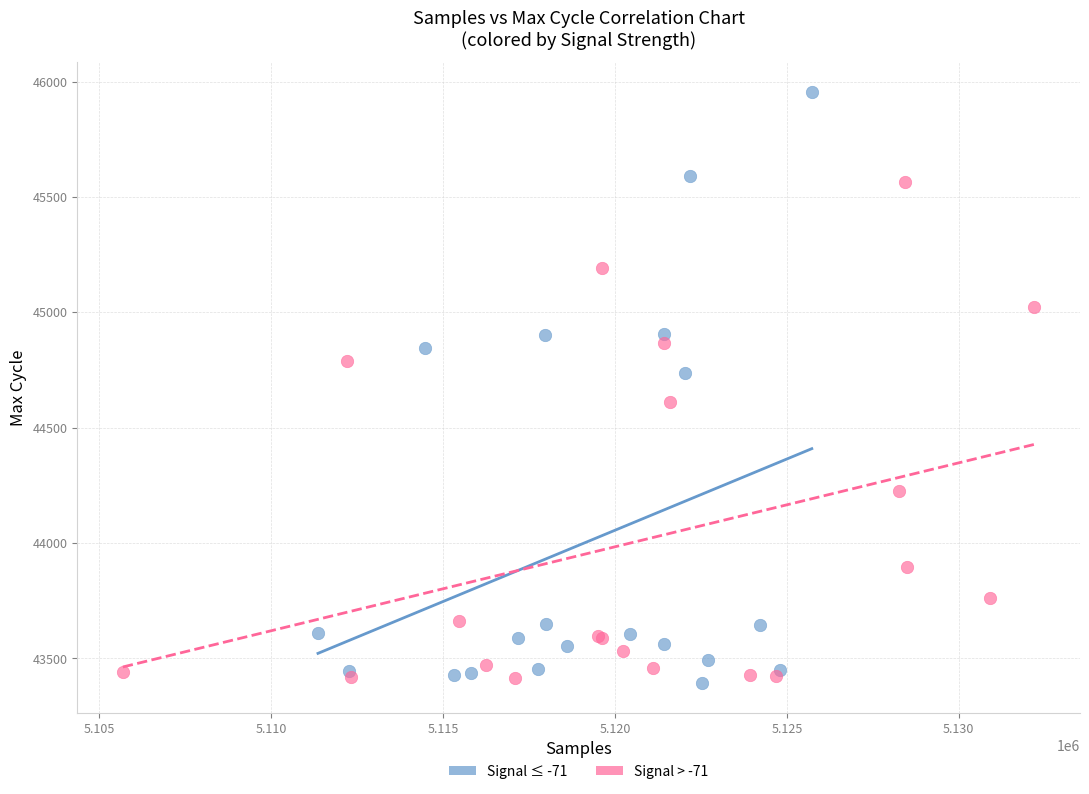

Which series reaches the minimum Y coordinate?

Signal ≤ -71